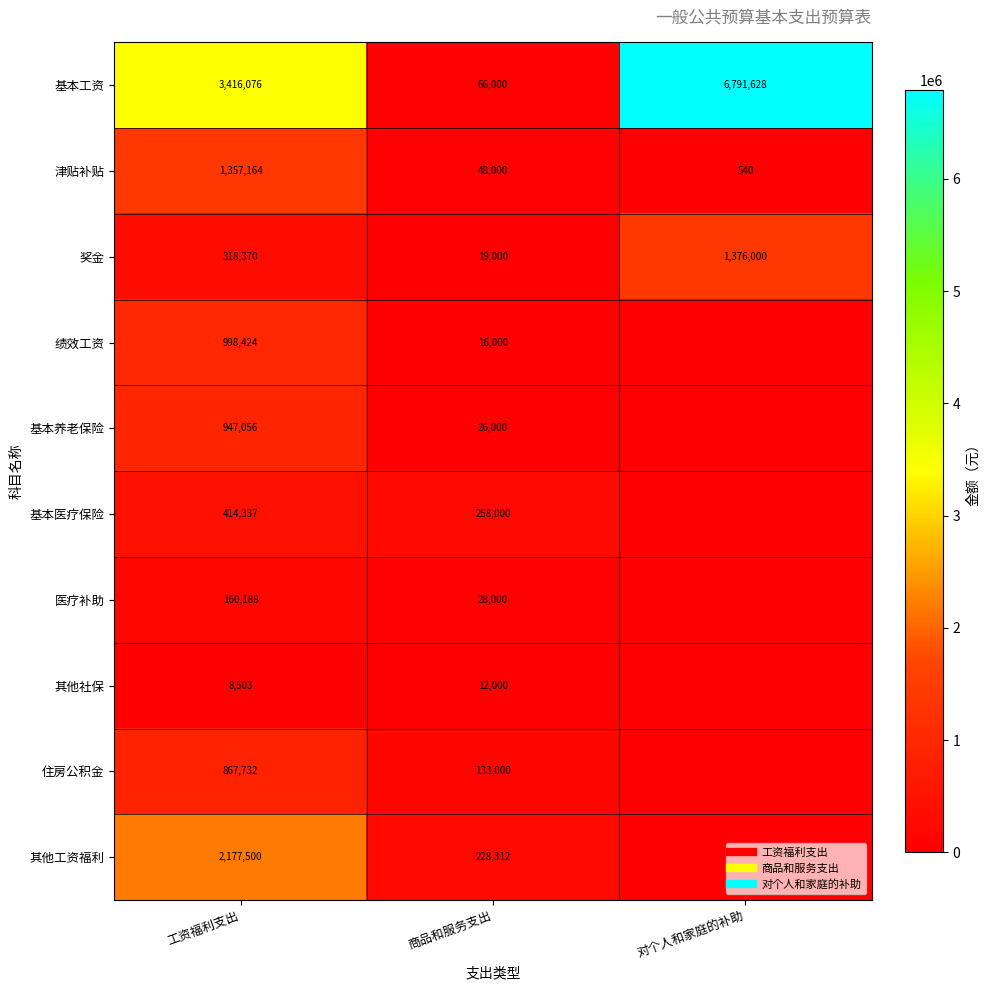

What is the average value of the 其他社保 series?

6834.3